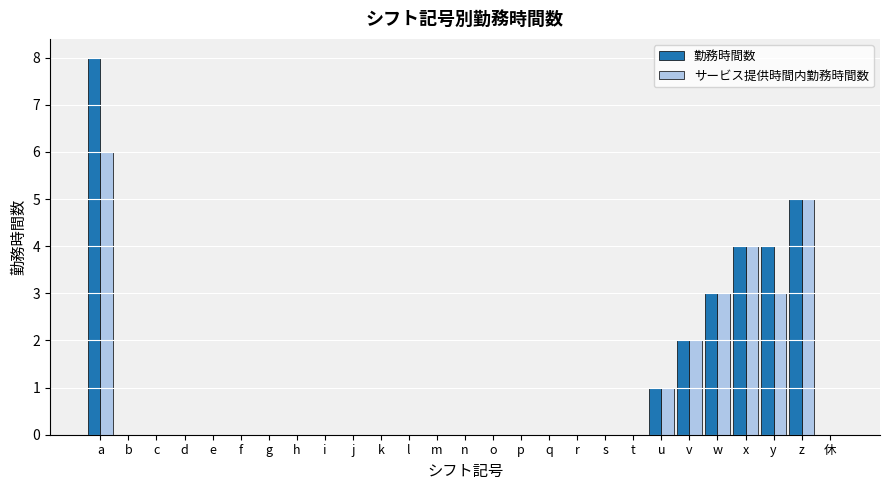

Is the value of 勤務時間数 at b greater than the value of サービス提供時間内勤務時間数 at v?

No